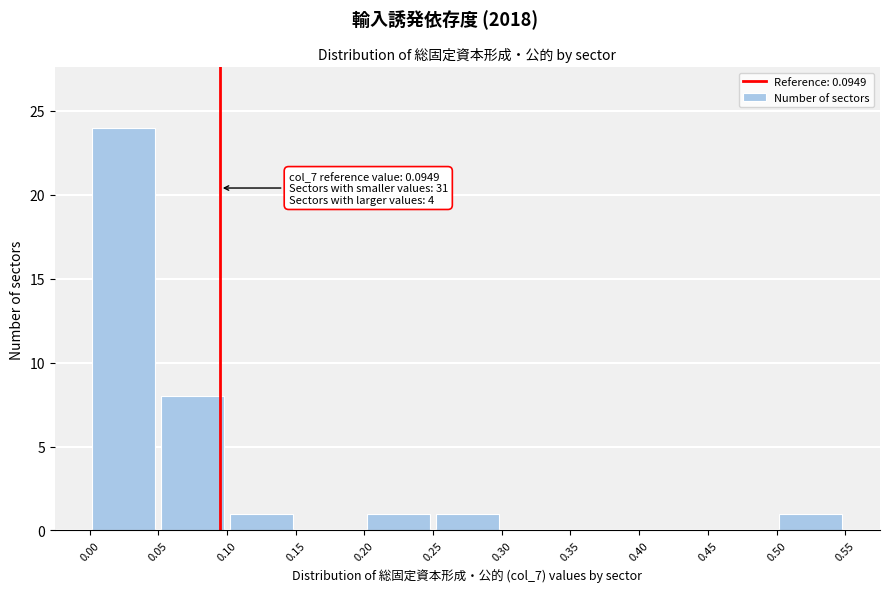

Over which range of the x-axis is the bar tallest?

0.00 to 0.05